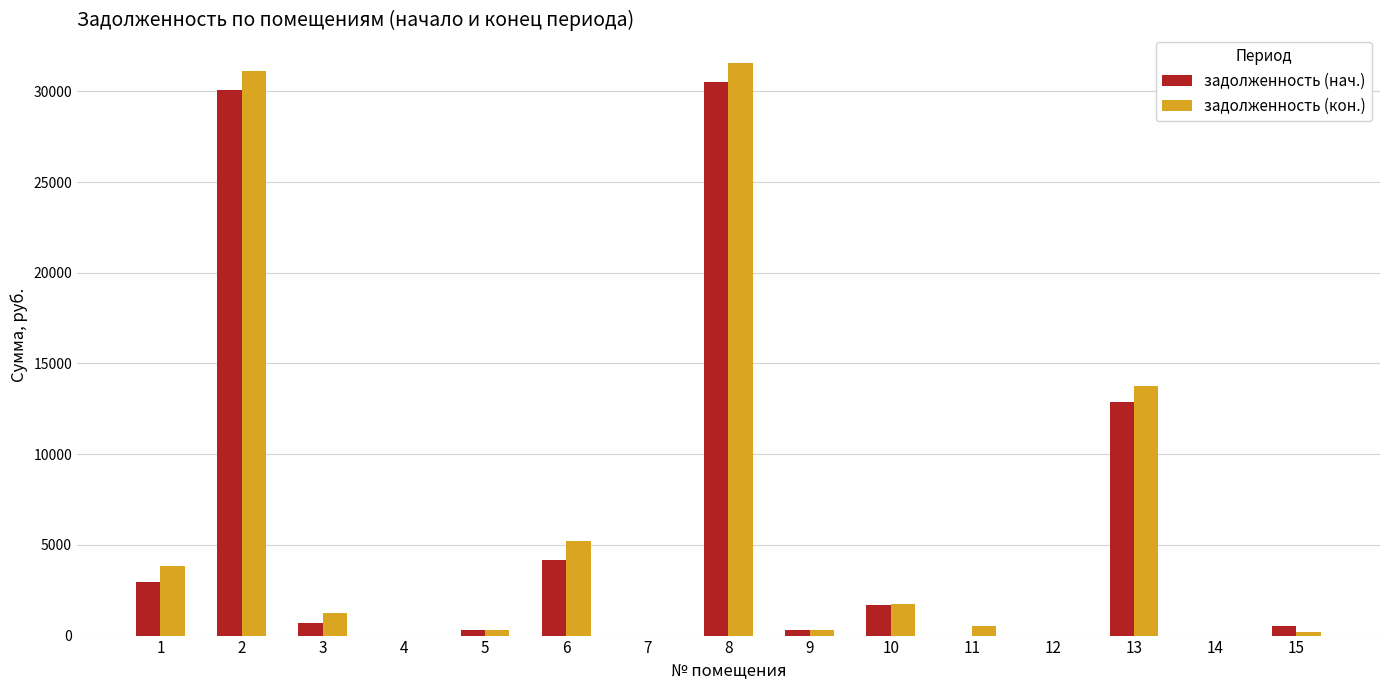

Where is задолженность (кон.) nearest to the value 15777?

13